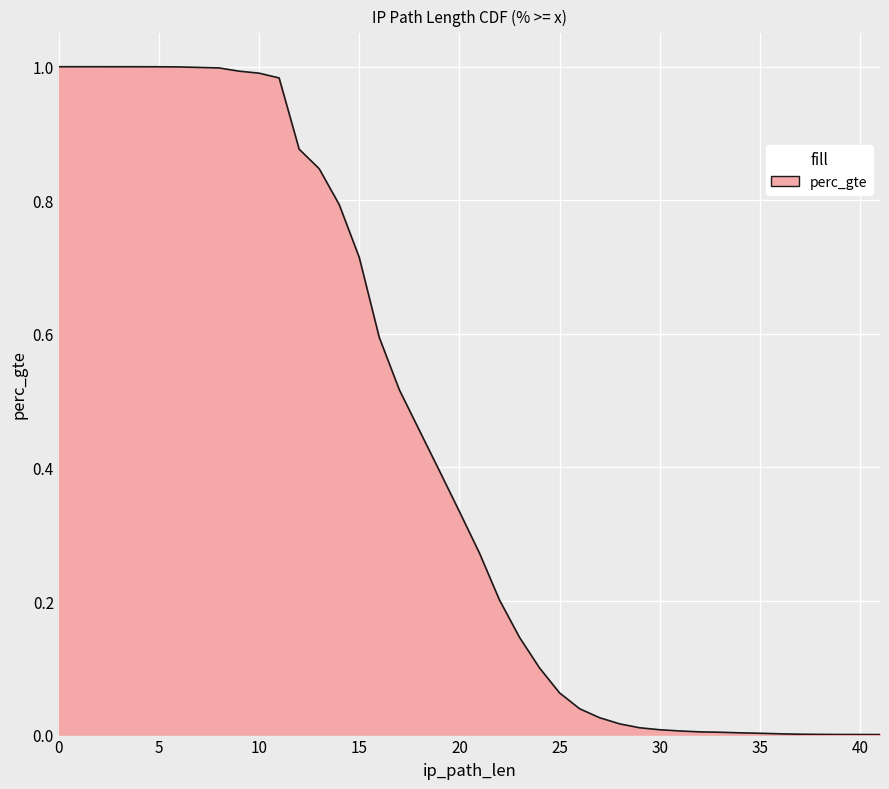

The chart shows a value of 0.0 at 38. True or false?

True